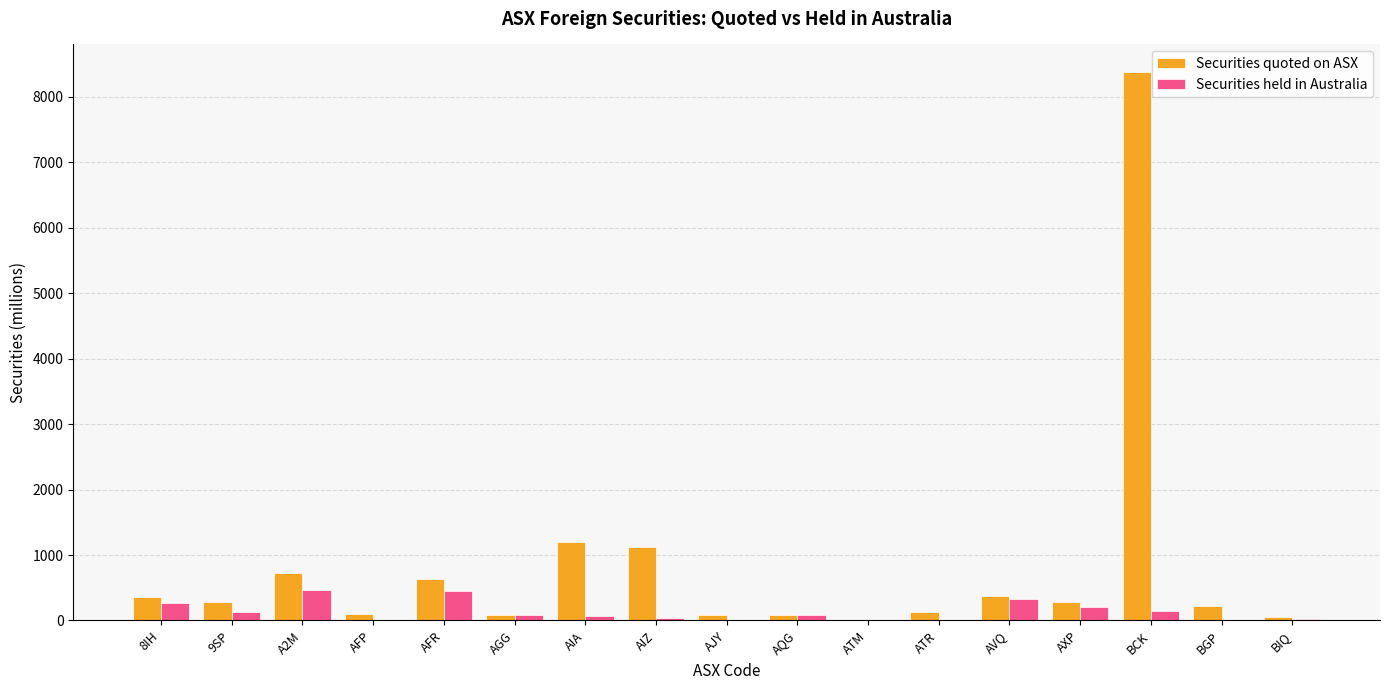

At which category is the sum across all series the highest?

BCK